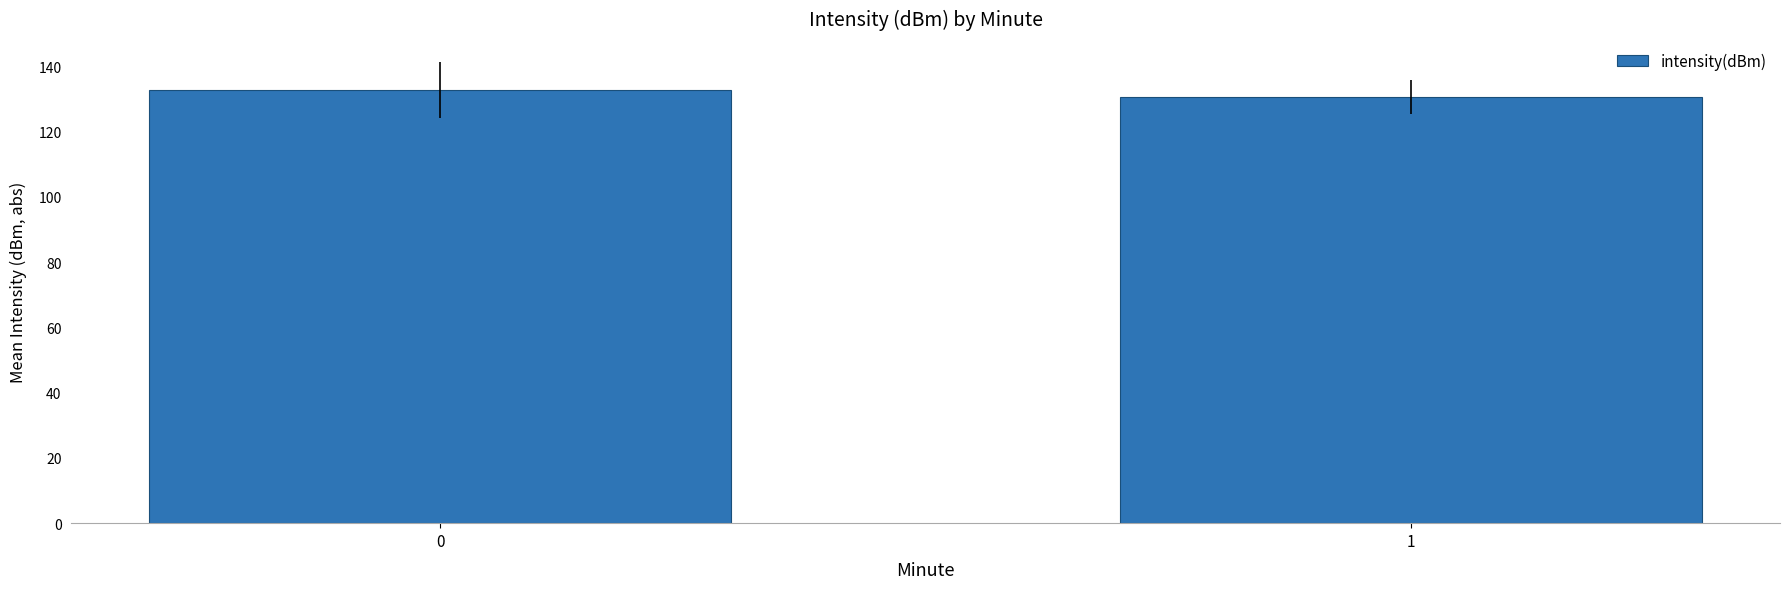

What is the ratio of the value at 0 to the value at 1?

1.0